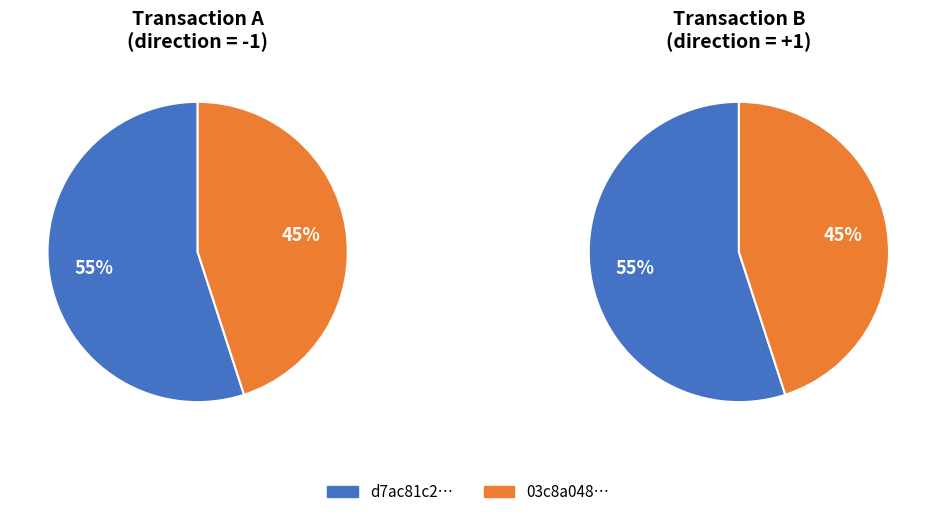

How many segments does this pie chart have?

2